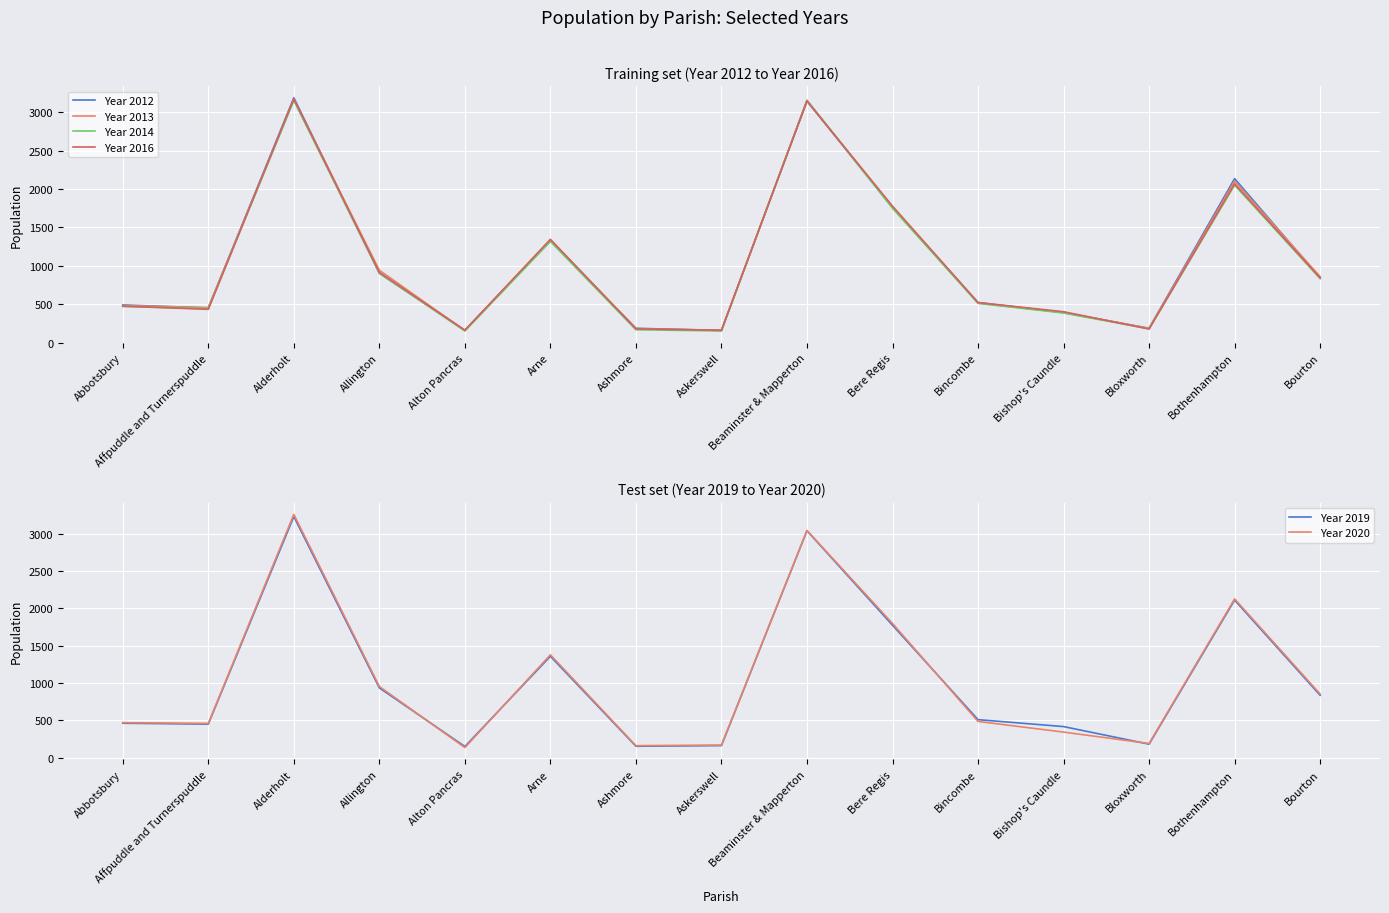

Is it true that Year 2020 equals 159 at Ashmore?

True